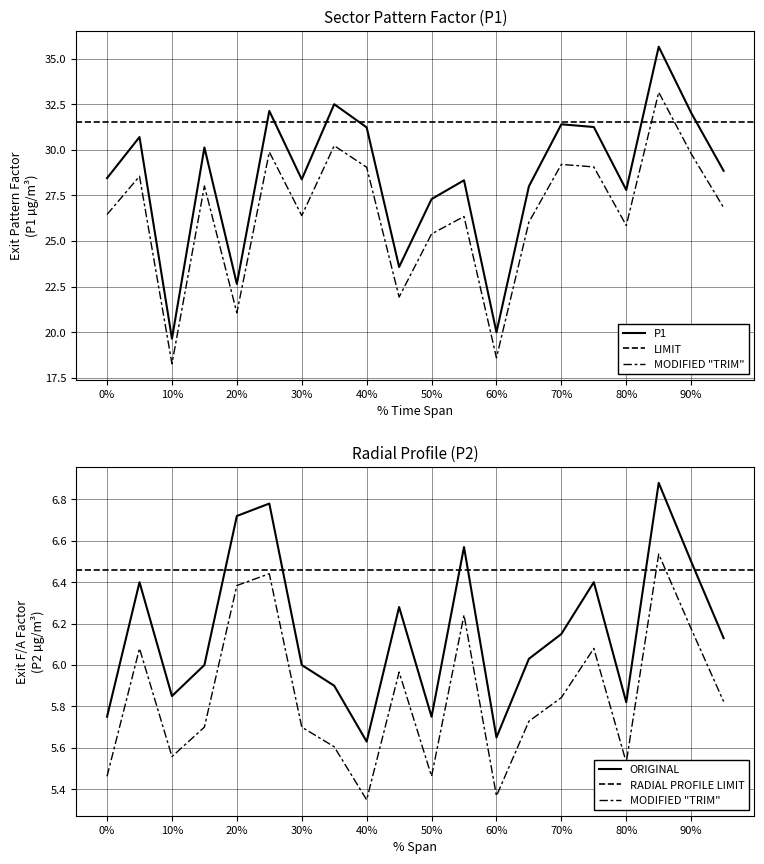

Is the value of P1 at 00:33 greater than the value of P2 at 00:41?

Yes